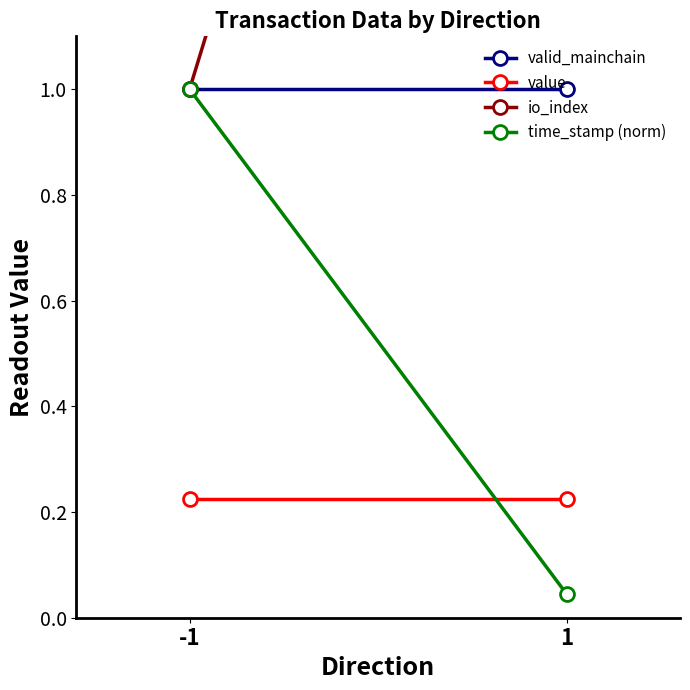

At which label is io_index closest to 2?

-1